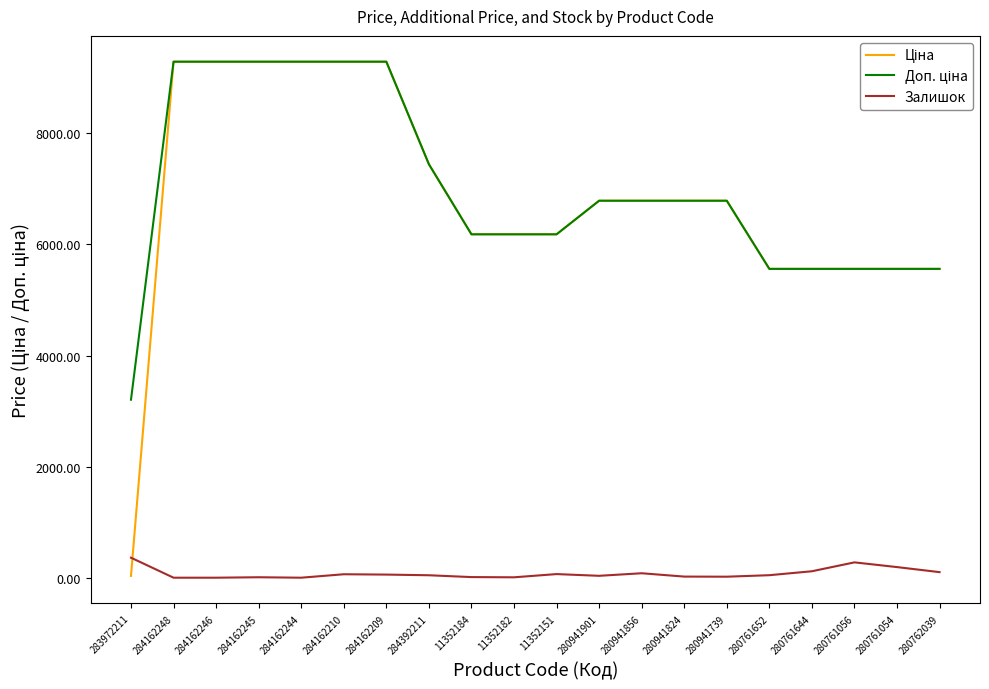

The value of Залишок at 284162244 is 0.0. True or false?

True